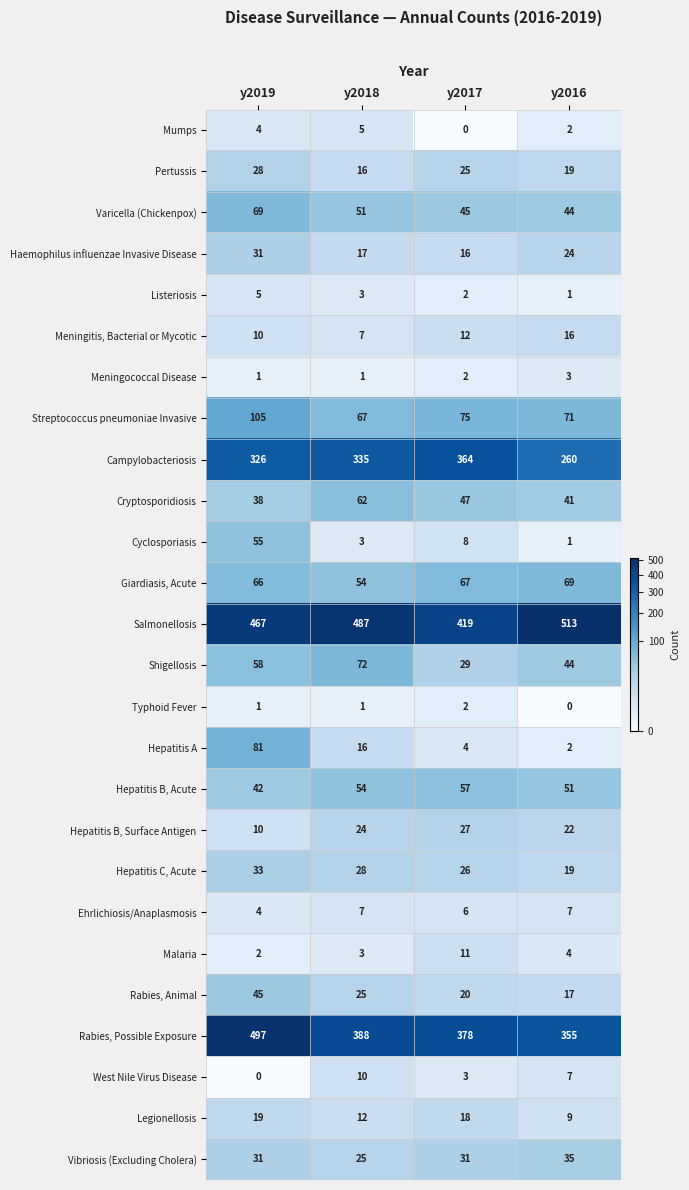

At which category is the sum across all series the highest?

y2019